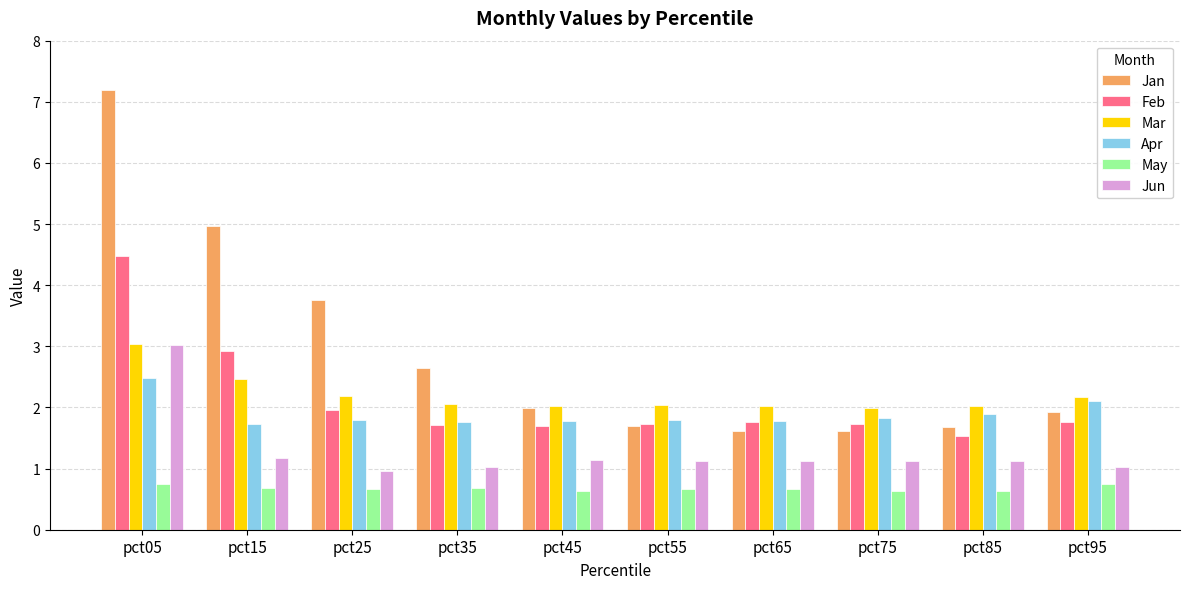

True or false: Apr has a value of 1.8 at pct25.

True